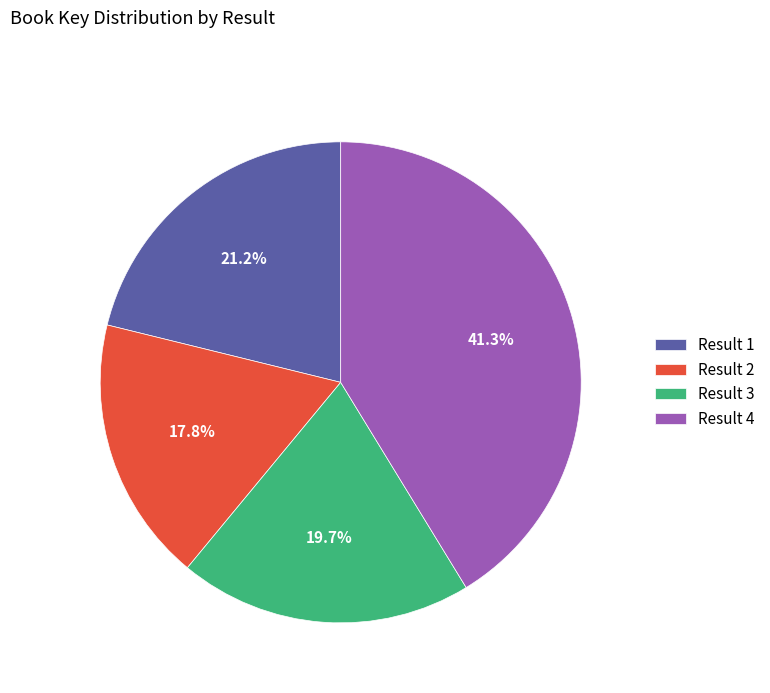

To the nearest percent, what is the average slice percentage?

25%